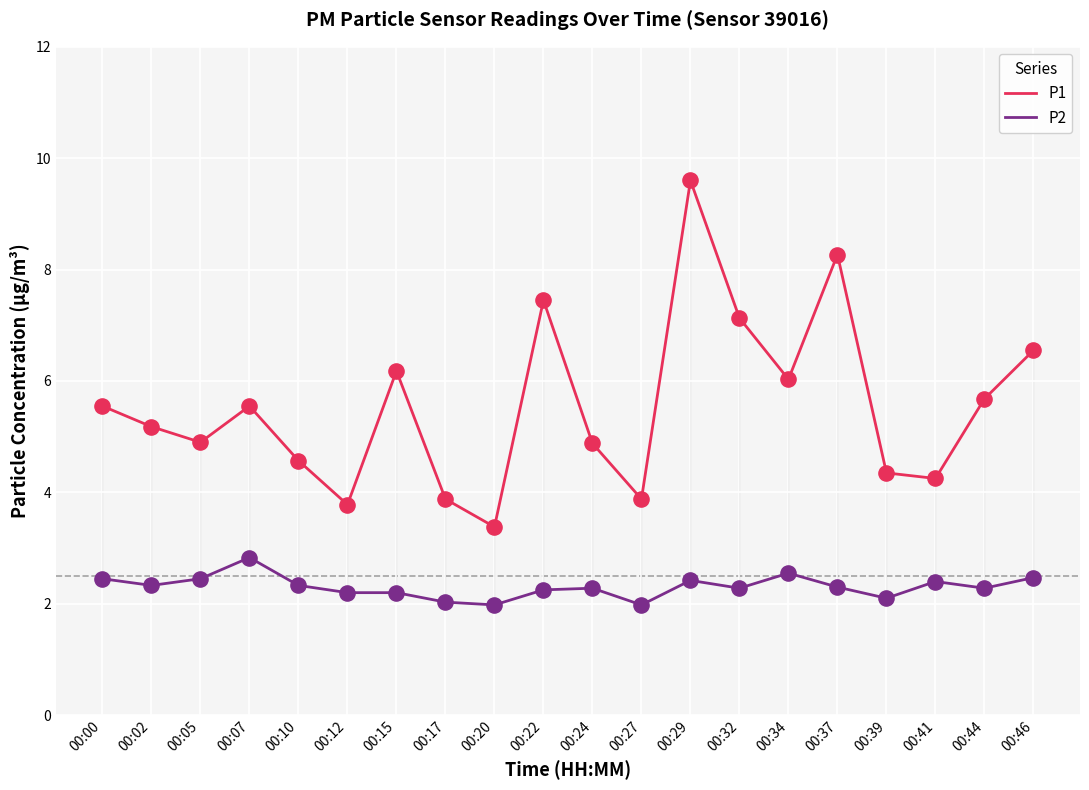

Between 00:00 and 00:39, which series saw the biggest shift?

P1